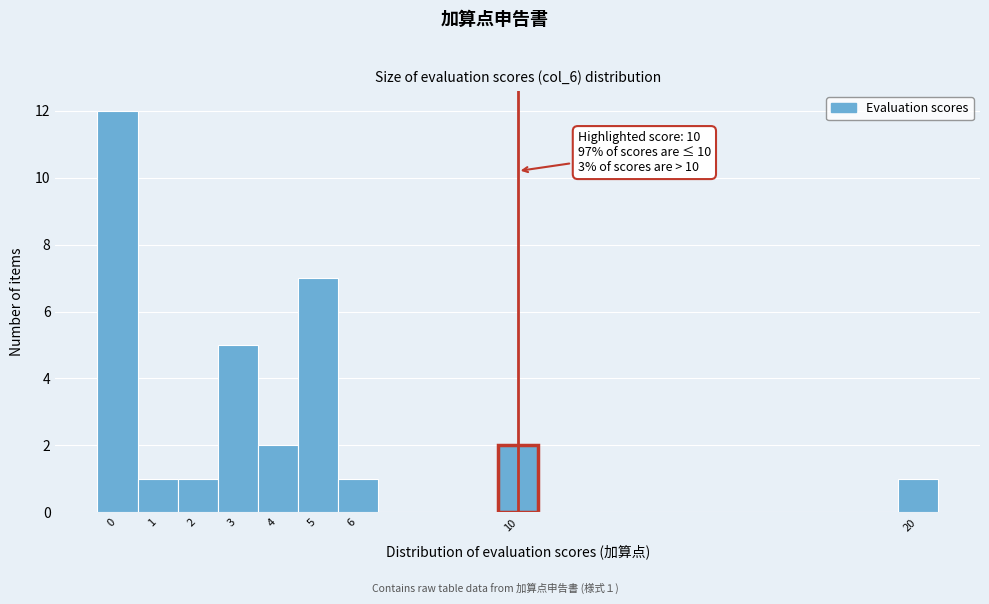

Over which range of the x-axis is the bar tallest?

-0.5 to 0.5